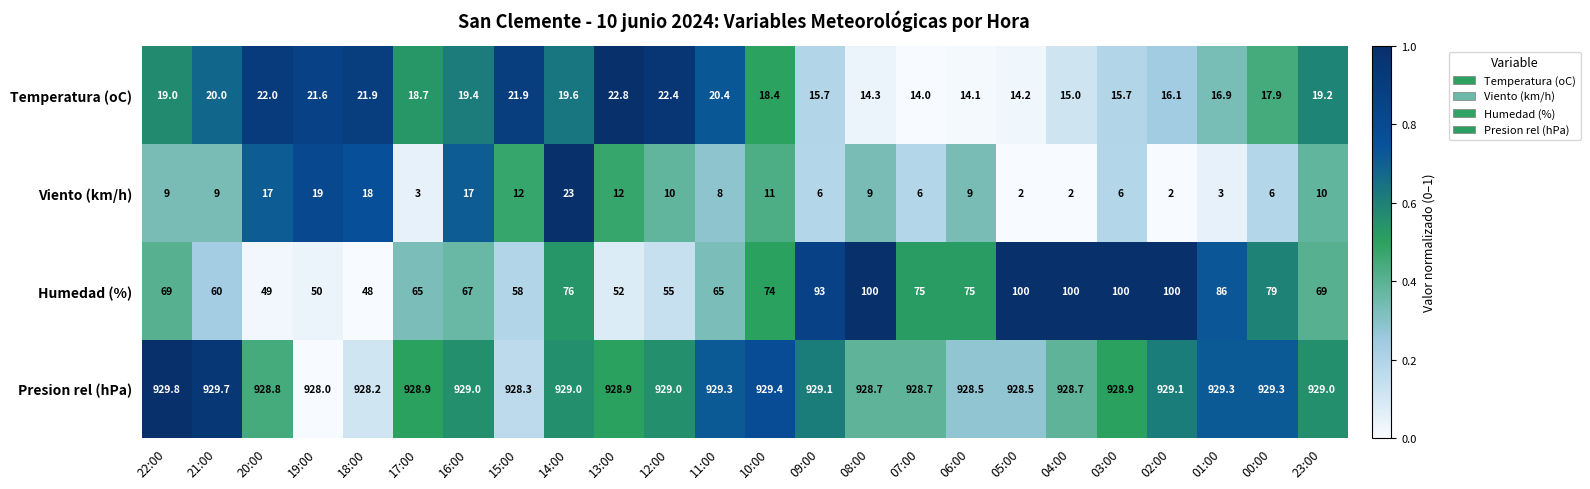

At how many categories does at least one series exceed 432?

24